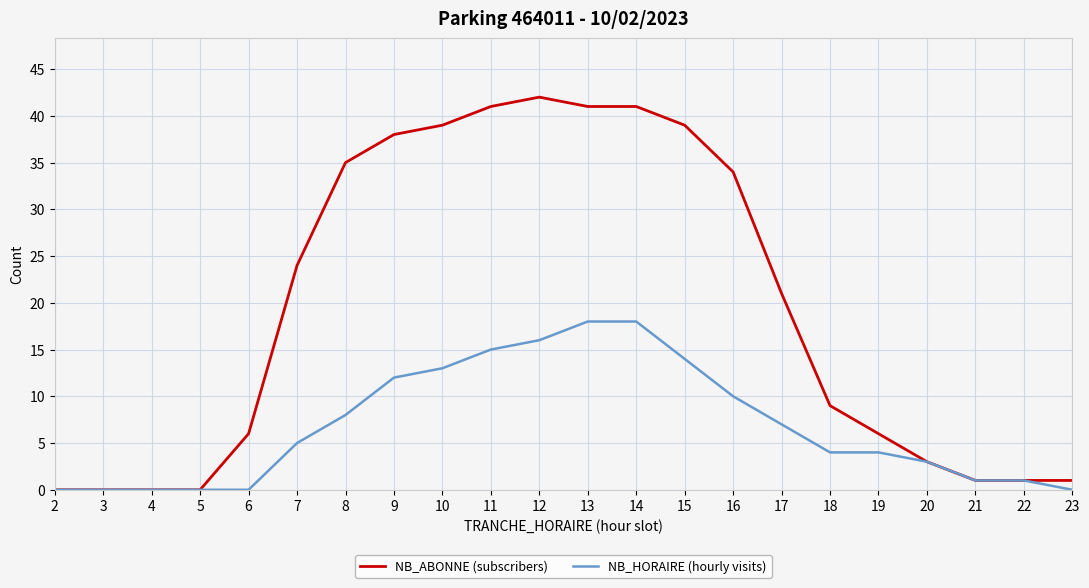

What is the highest value of the NB_ABONNE (subscribers) series?

42